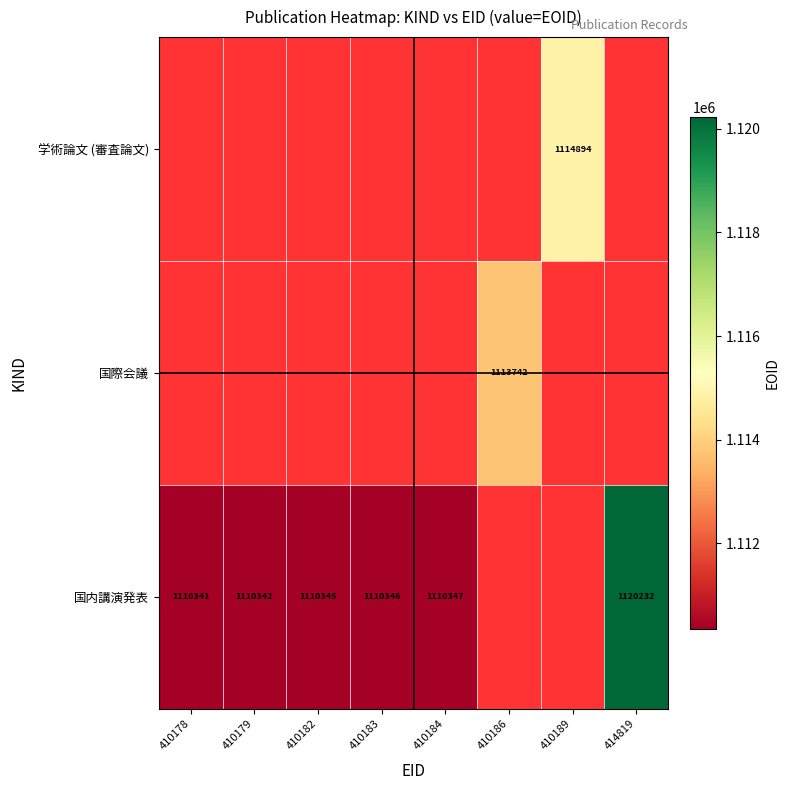

The value of 国内講演発表 at 410182 is 1816497. True or false?

False